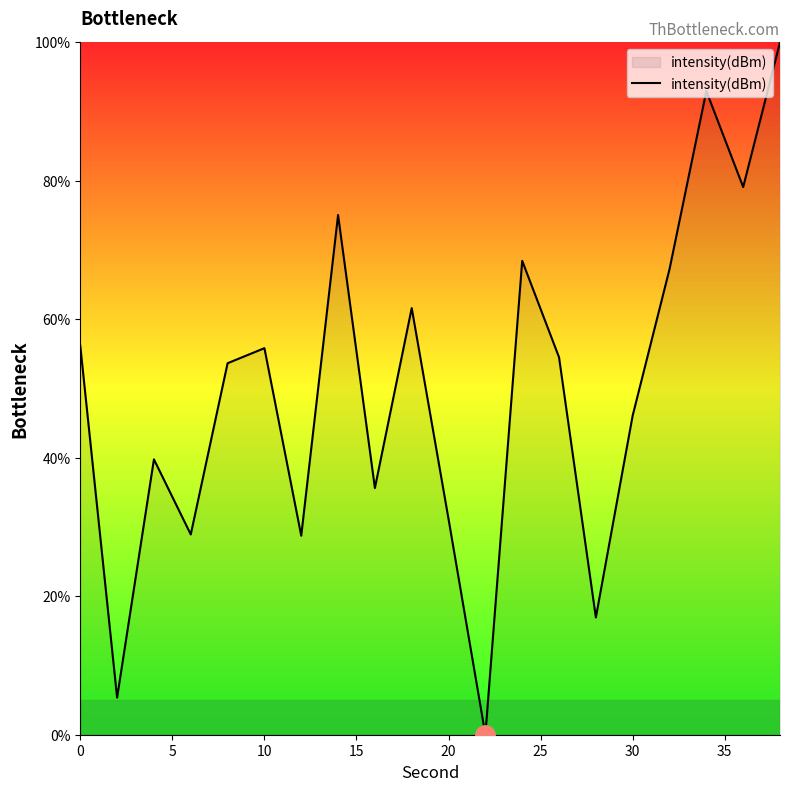

What is the average value?

49.9